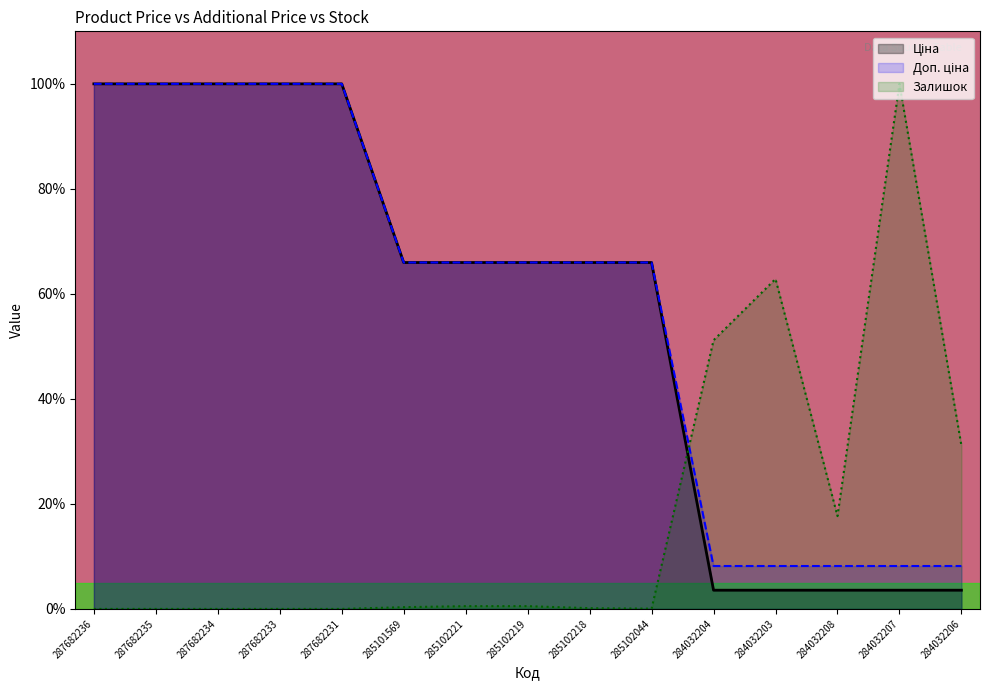

True or false: Залишок and Доп. ціна cross at least once.

True